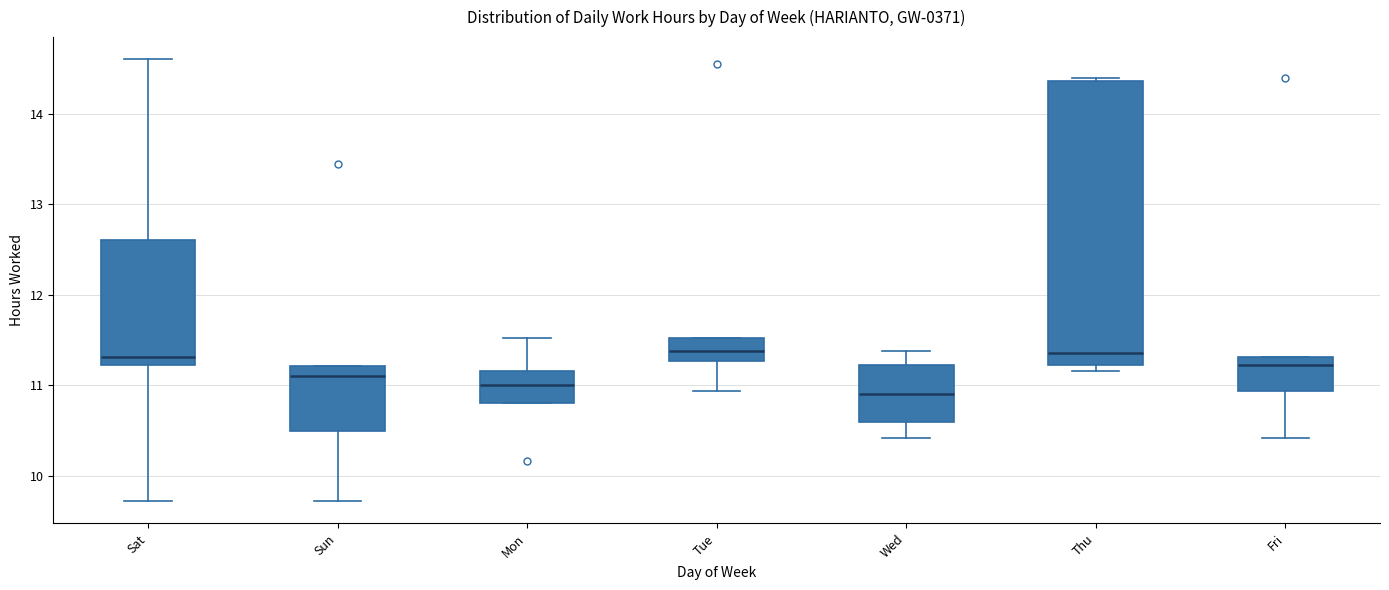

Where is the upper edge of the box for Mon on the y-axis? The values are not printed on the chart, so give them approximately, as read against the axis.

11.2